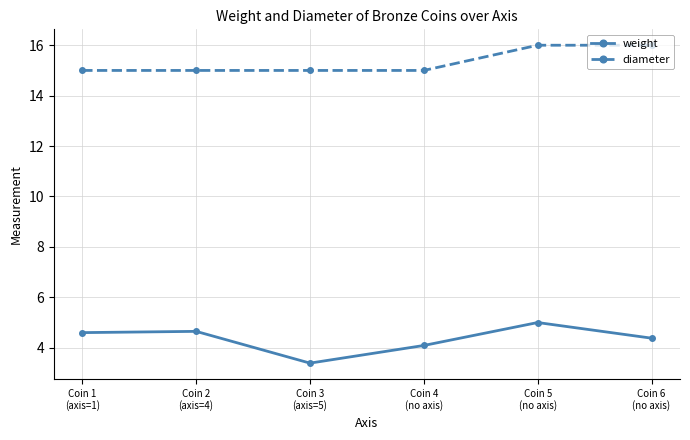

How many series are shown in this chart?

2